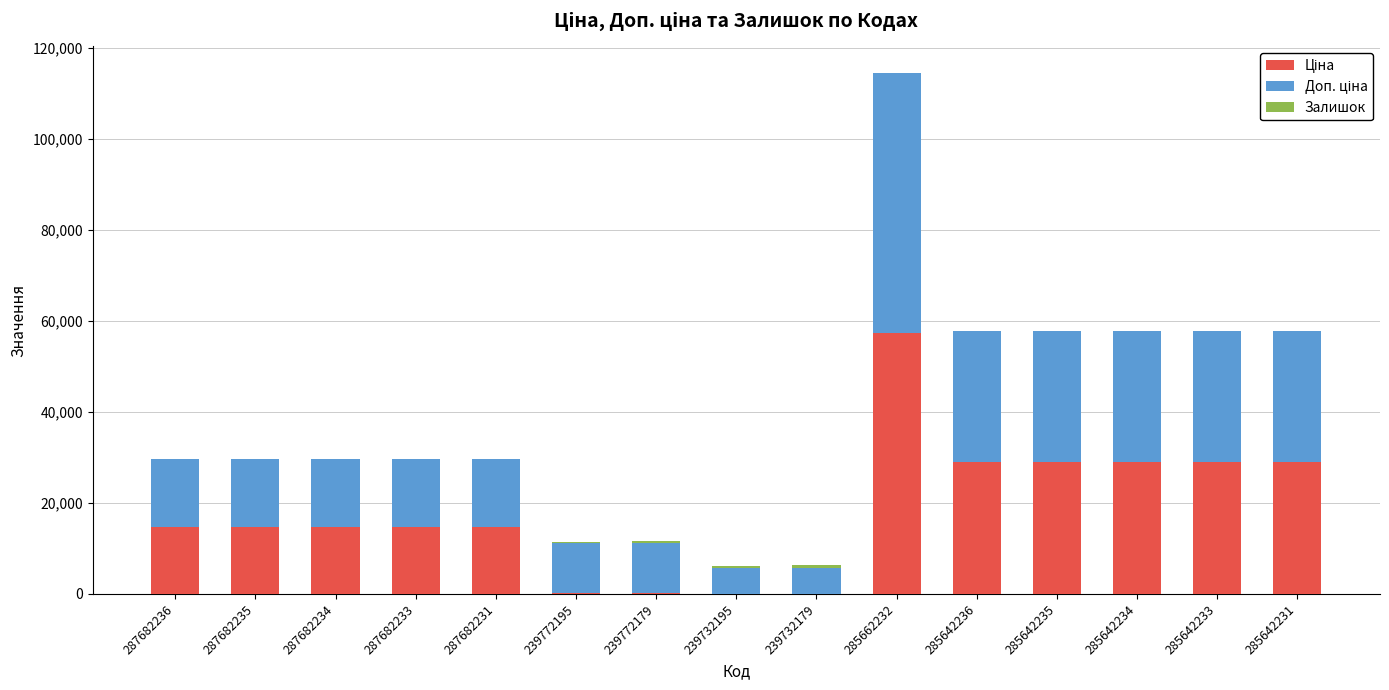

At which category is the sum across all series the highest?

285662232